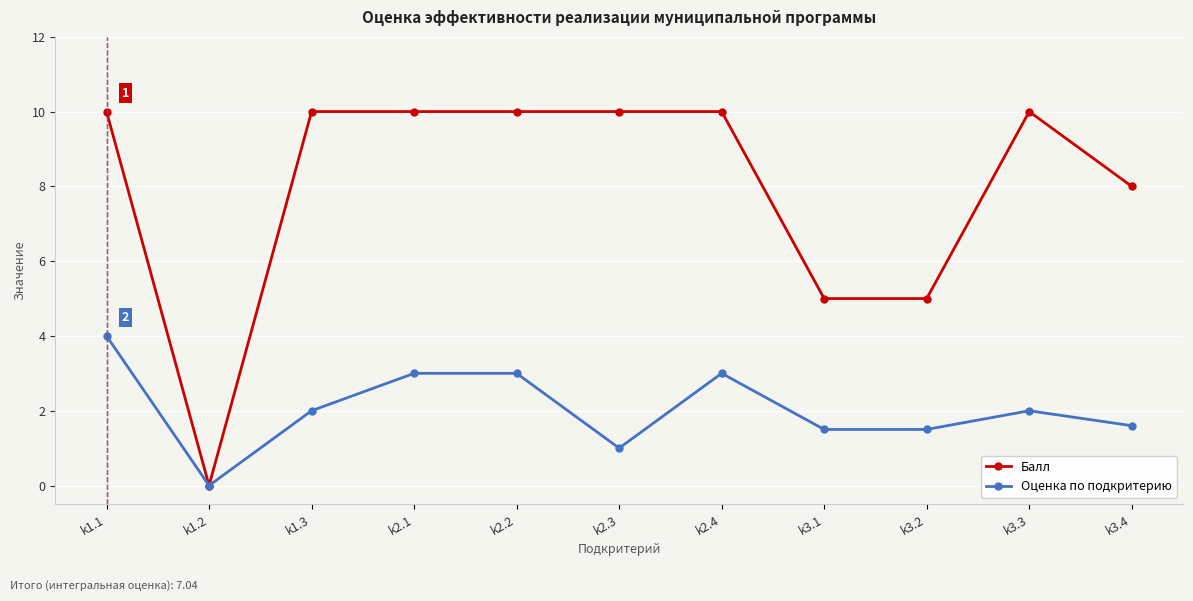

Where is the first local minimum for Балл?

k1.2